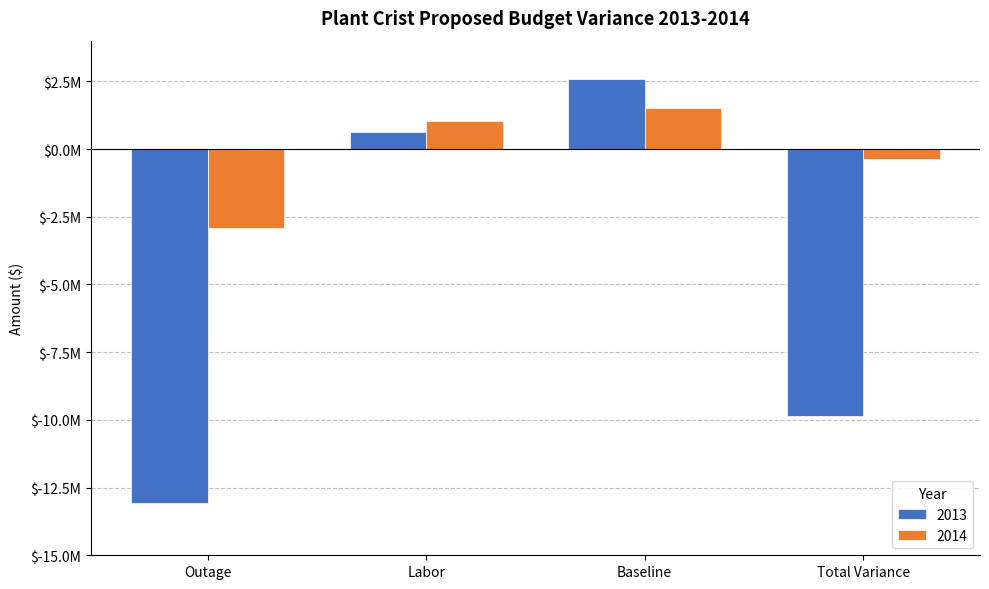

Are the bars grouped side by side (vs. stacked)?

Yes